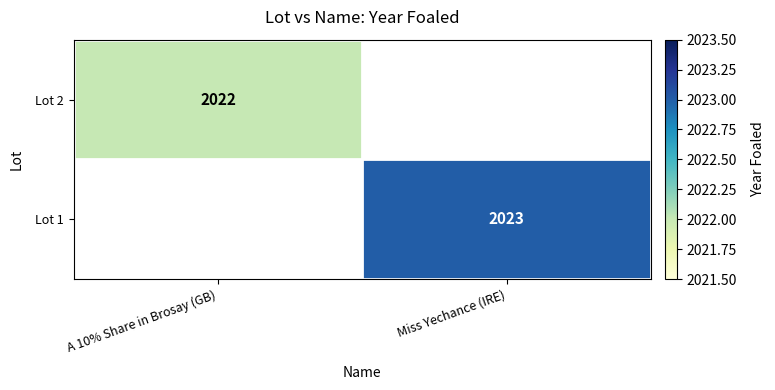

How many series are shown in this chart?

2